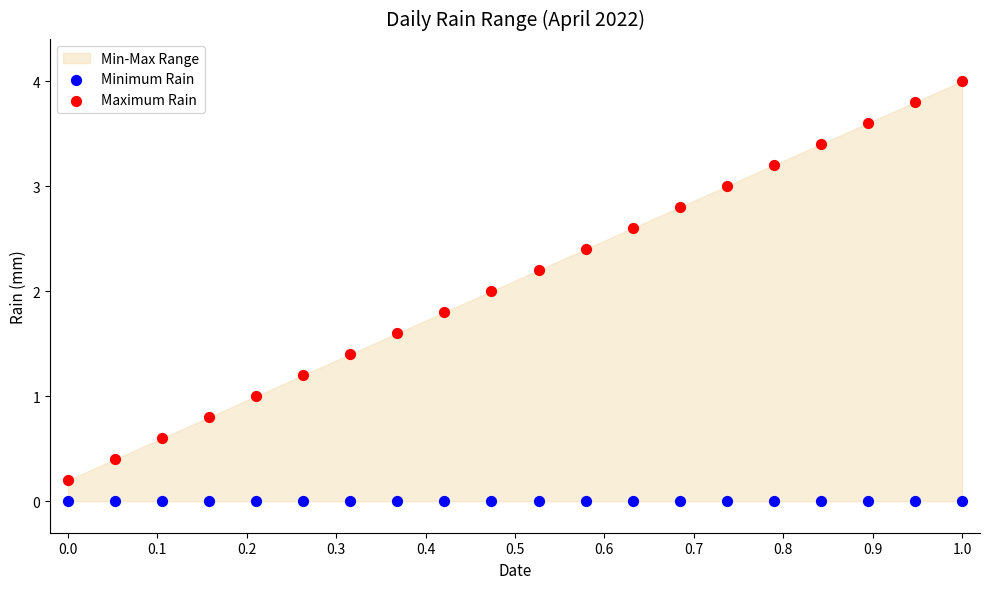

Which series contains the highest Y value?

Maximum Rain